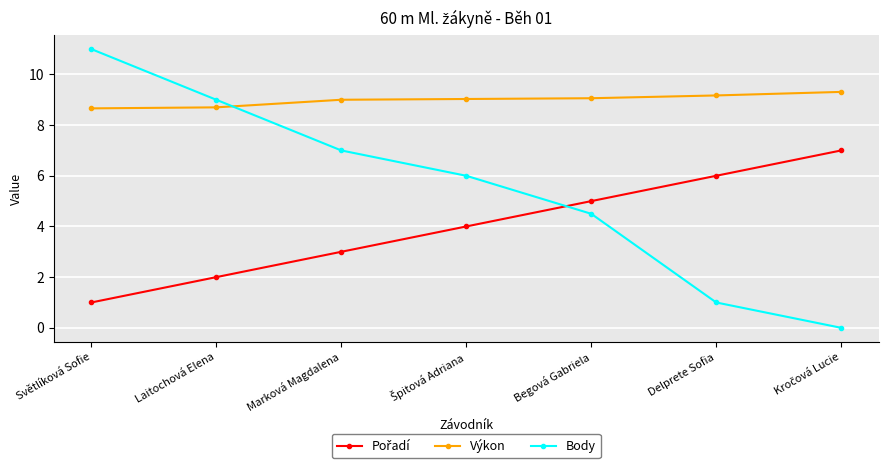

What is the maximum value shown in the chart?

11.0